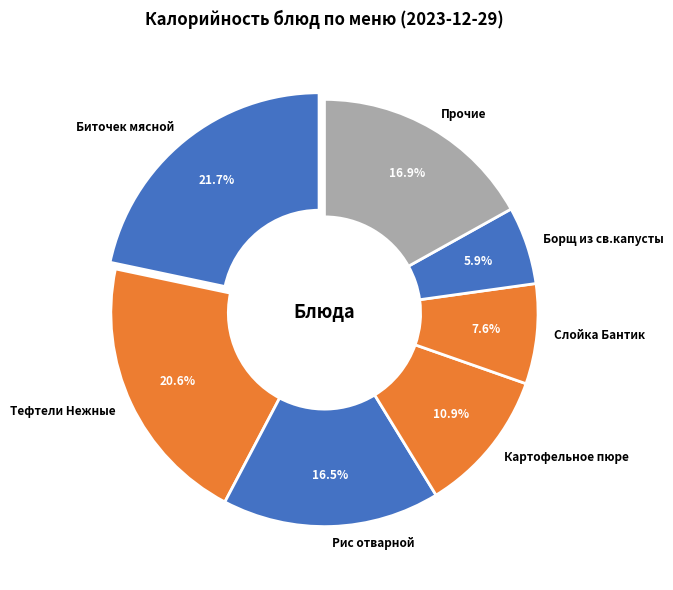

Between Слойка Бантик and Рис отварной, which is larger?

Рис отварной